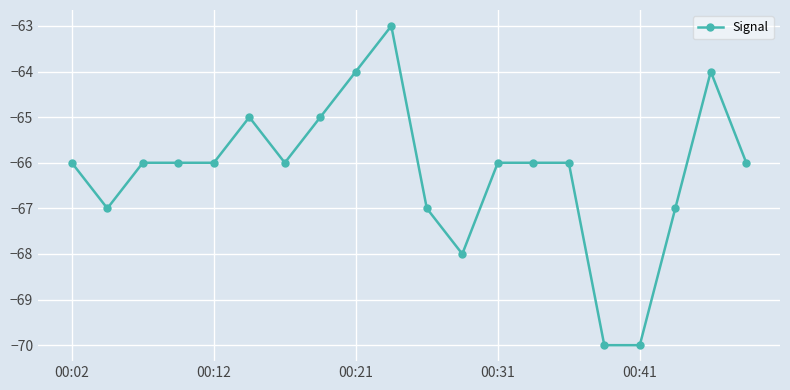

What is the average value?

-66